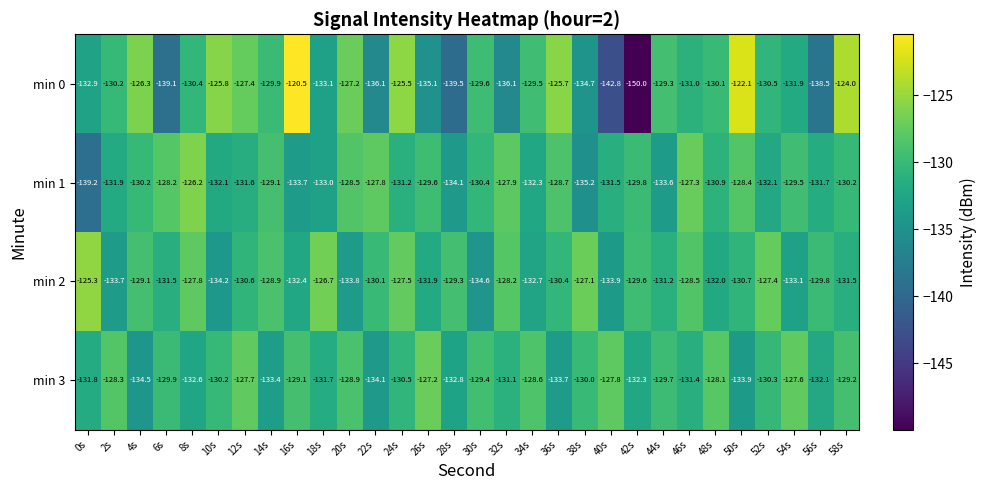

How many series are shown in this chart?

4